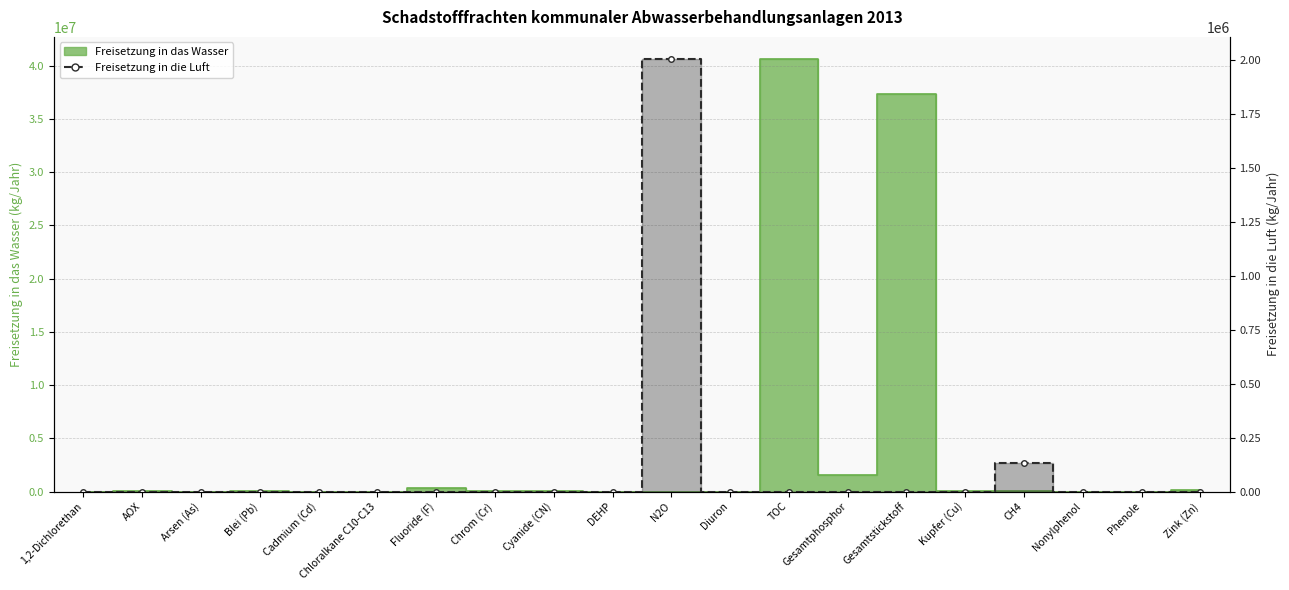

True or false: there are more than 1 points higher than both neighbors.

True